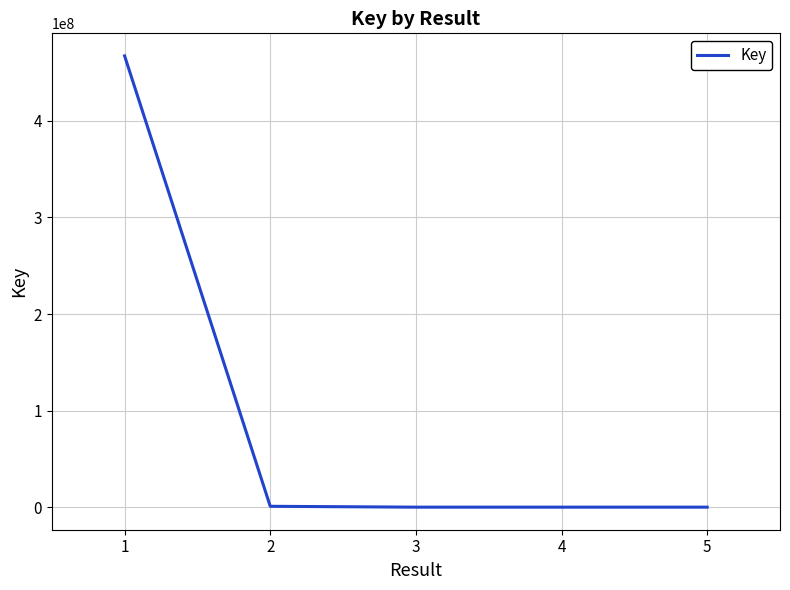

What is the greatest value displayed?

467079042